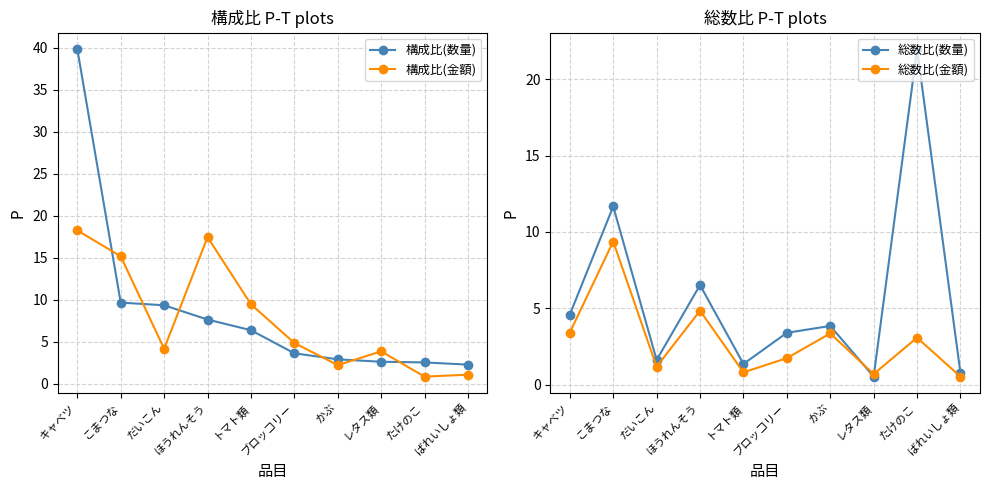

What is the difference between the 総数比(数量) values at ほうれんそう and キャベツ?

1.9